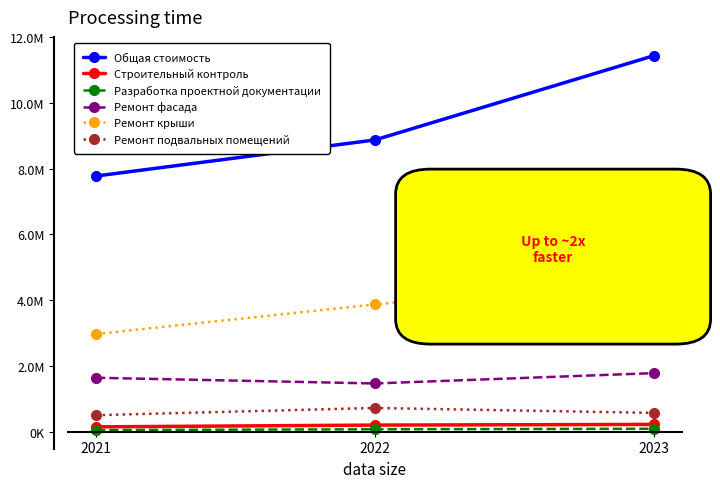

The Ремонт крыши series shows 2972063.5 at 2021. True or false?

True